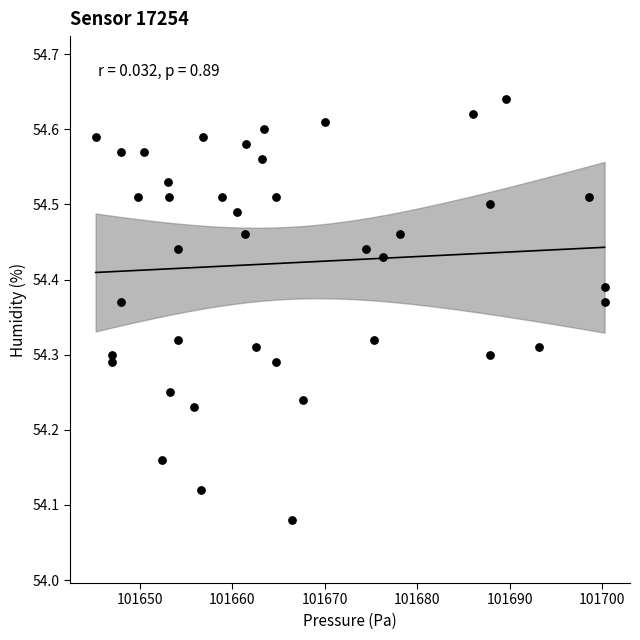

What is the range of Y values (max minus min)?

0.6